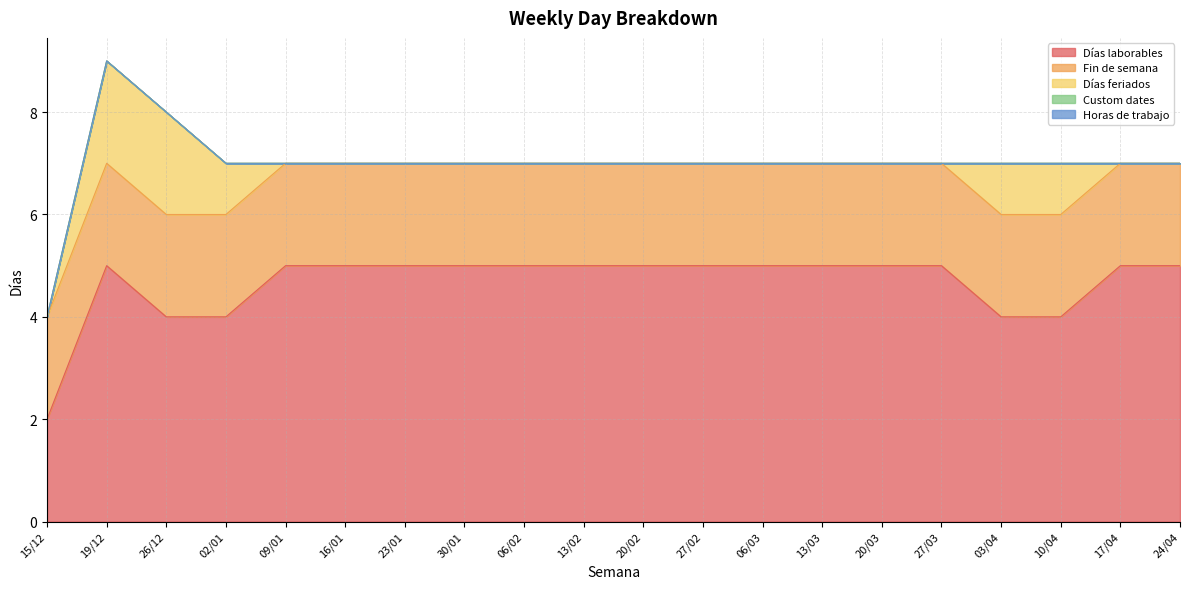

What is the label of the 6th point from the left?

16/01